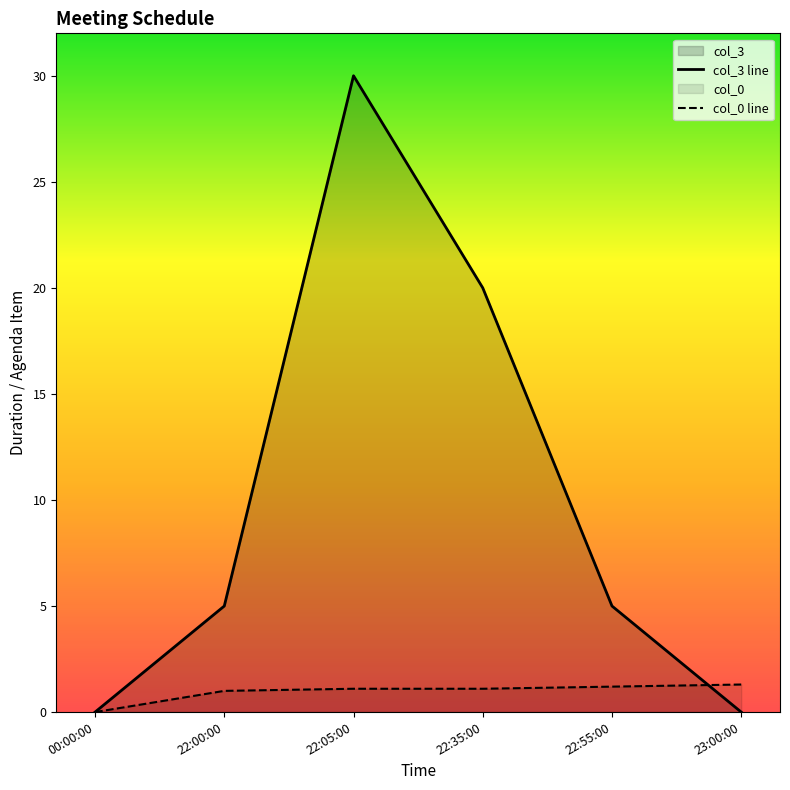

The col_0 series shows -0.6 at 00:00:00. True or false?

False